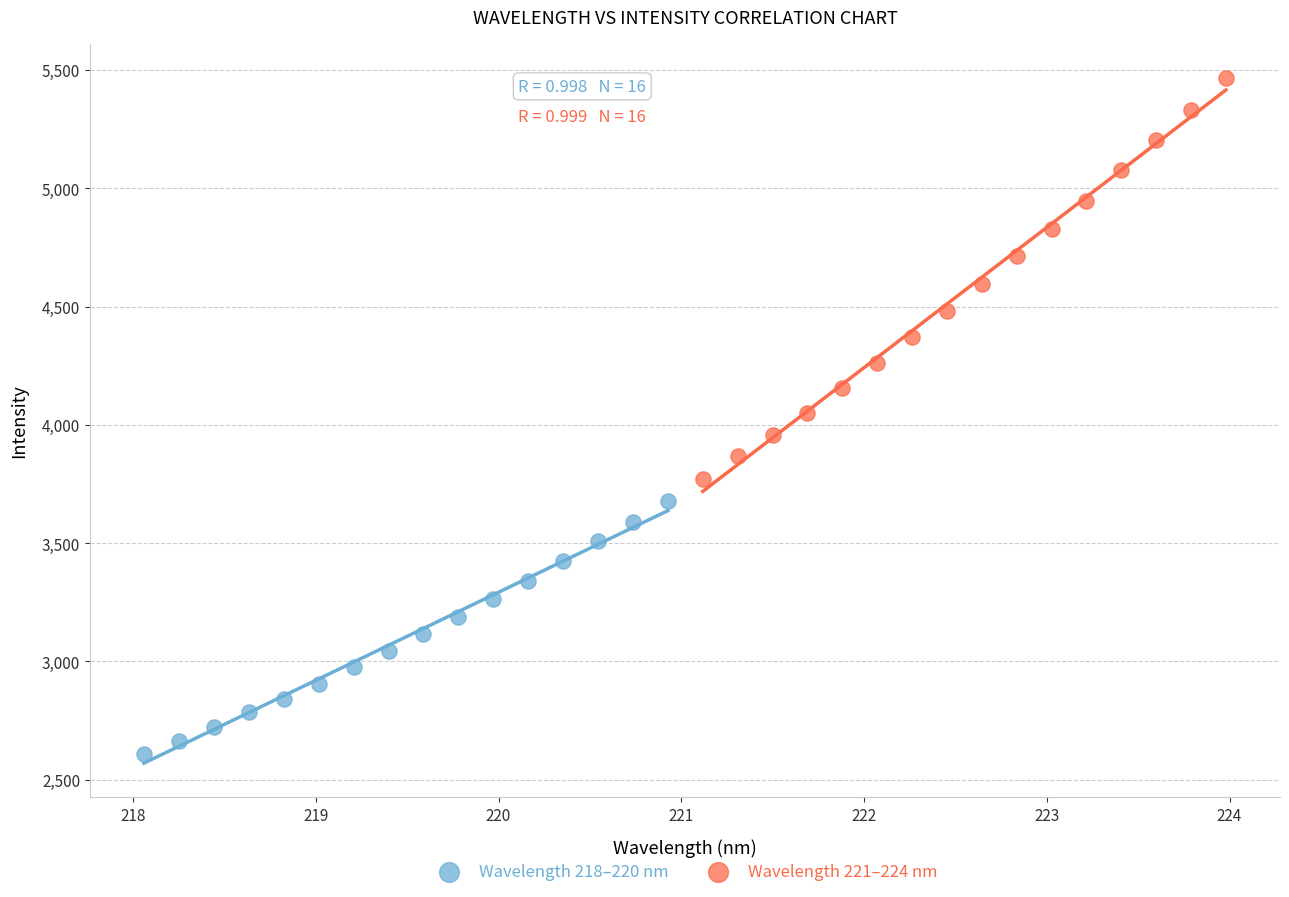

Which series has the largest Y range (max minus min)?

Wavelength 221–224 nm